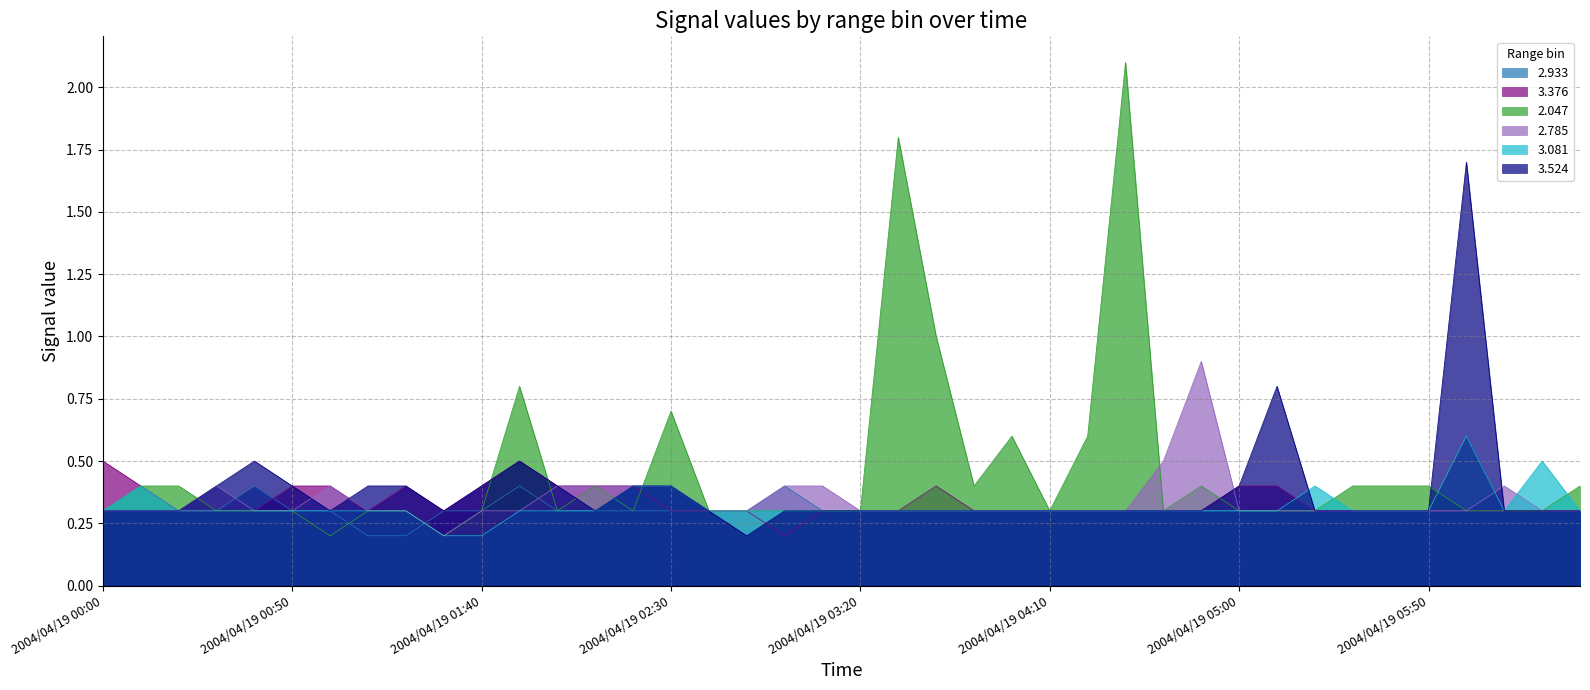

At which category does the chart reach its minimum across all series?

2004/04/19 01:10